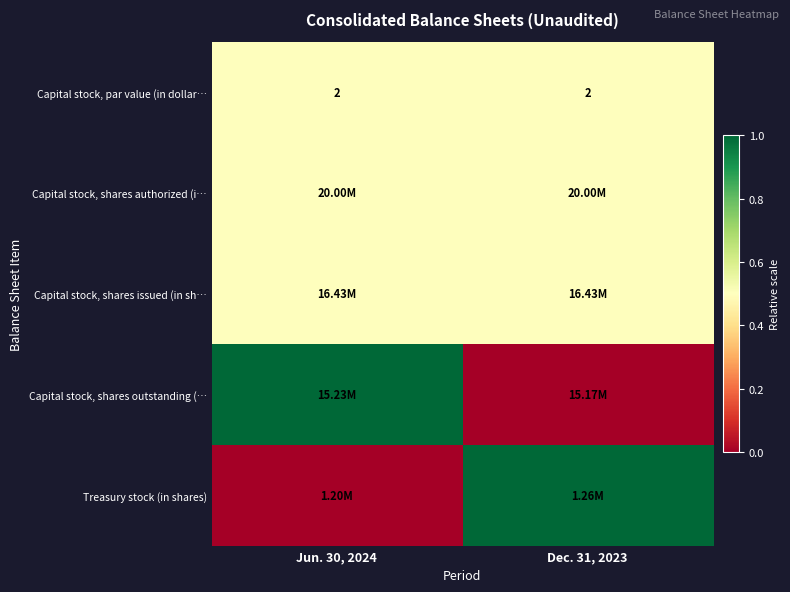

What is the sum of all Capital stock, par value (in dollar… values?

4.0